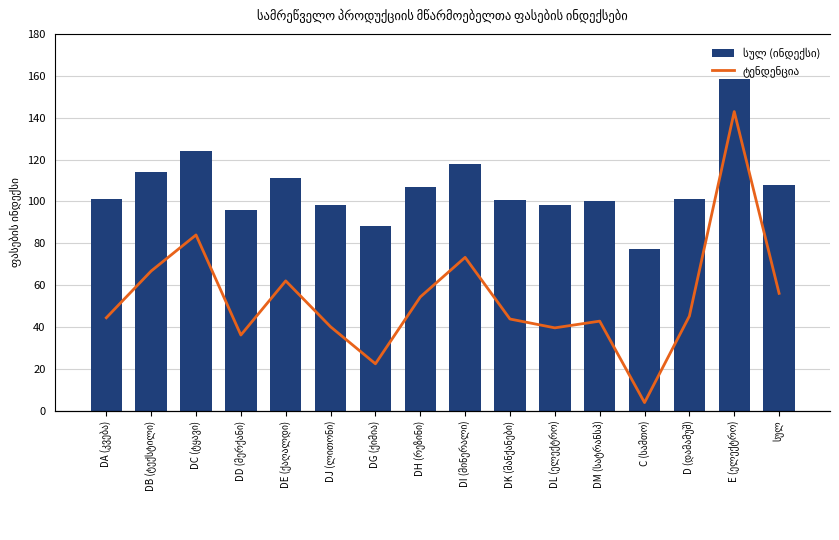

What is the approximate value of ტენდენცია at DB (ტექსტილი)?

11.1